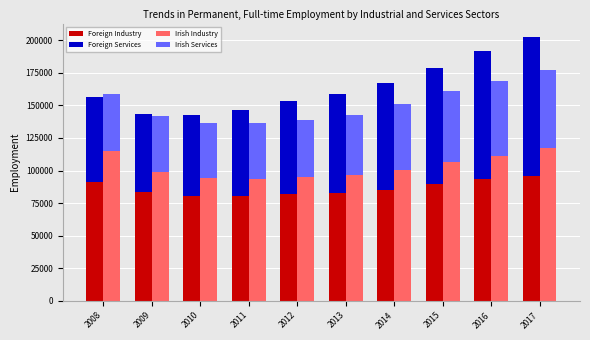

Reading right to left, transcribe all the data shown in this chart.

Foreign Industry: 2017=95783	2016=93533	2015=89696	2014=85030	2013=83143	2012=81911	2011=80169	2010=80612	2009=83282	2008=90886
Foreign Services: 2017=106920	2016=98431	2015=88848	2014=82071	2013=75588	2012=71629	2011=66677	2010=61873	2009=59913	2008=65832
Irish Industry: 2017=117309	2016=111064	2015=106697	2014=100582	2013=96392	2012=94797	2011=93612	2010=94376	2009=99012	2008=114736
Irish Services: 2017=59798	2016=57413	2015=54391	2014=50574	2013=46349	2012=43634	2011=42727	2010=42241	2009=42611	2008=44016